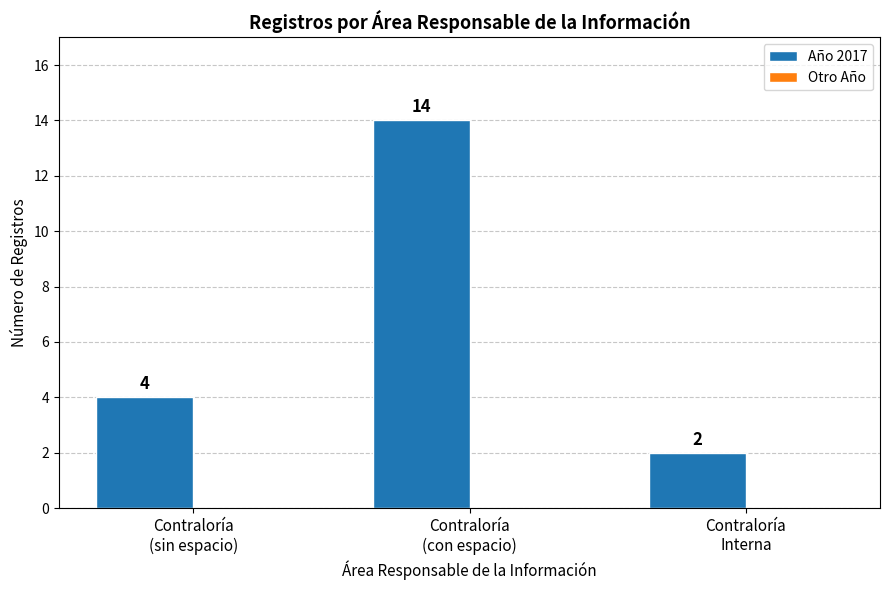

How many values are between 2 and 14?

3